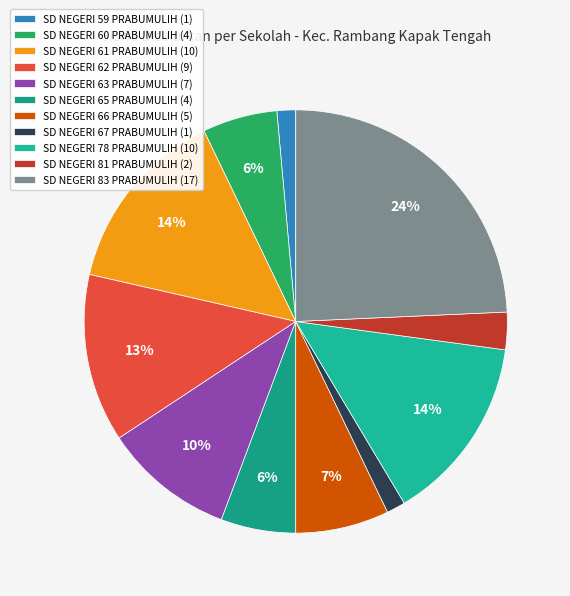

Count the number of slices in the pie.

11